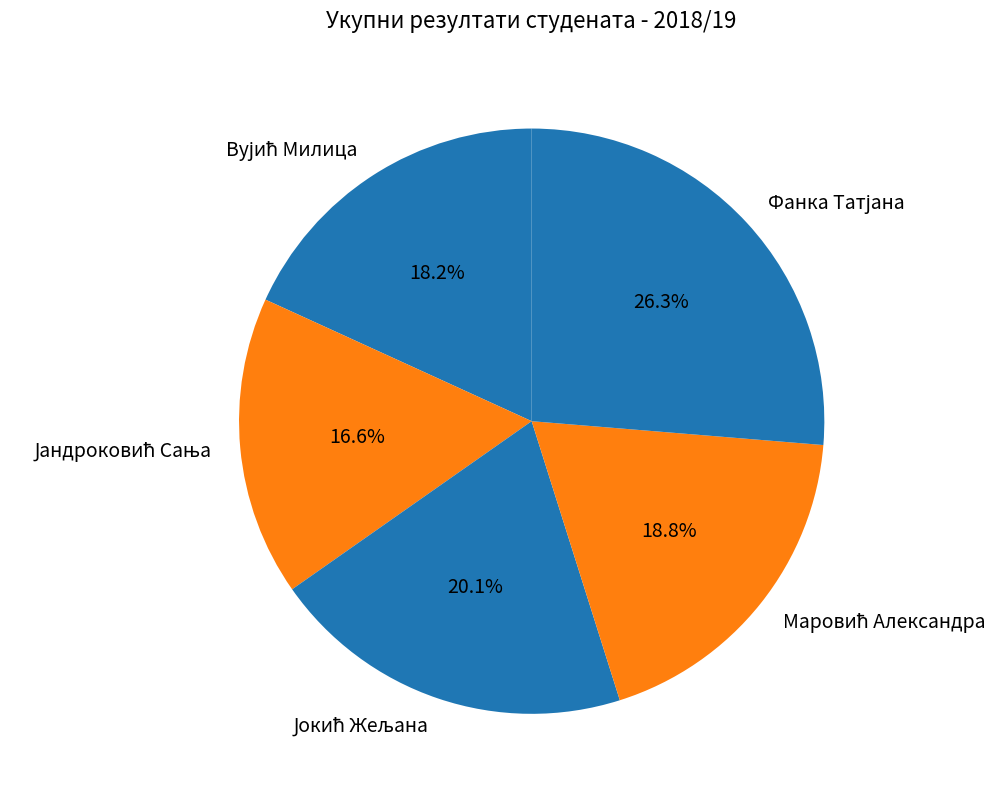

How many segments does this pie chart have?

5